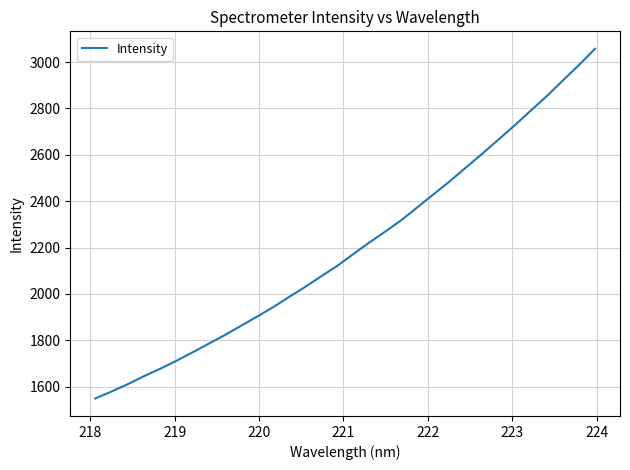

What is the maximum value shown in the chart?

3057.0